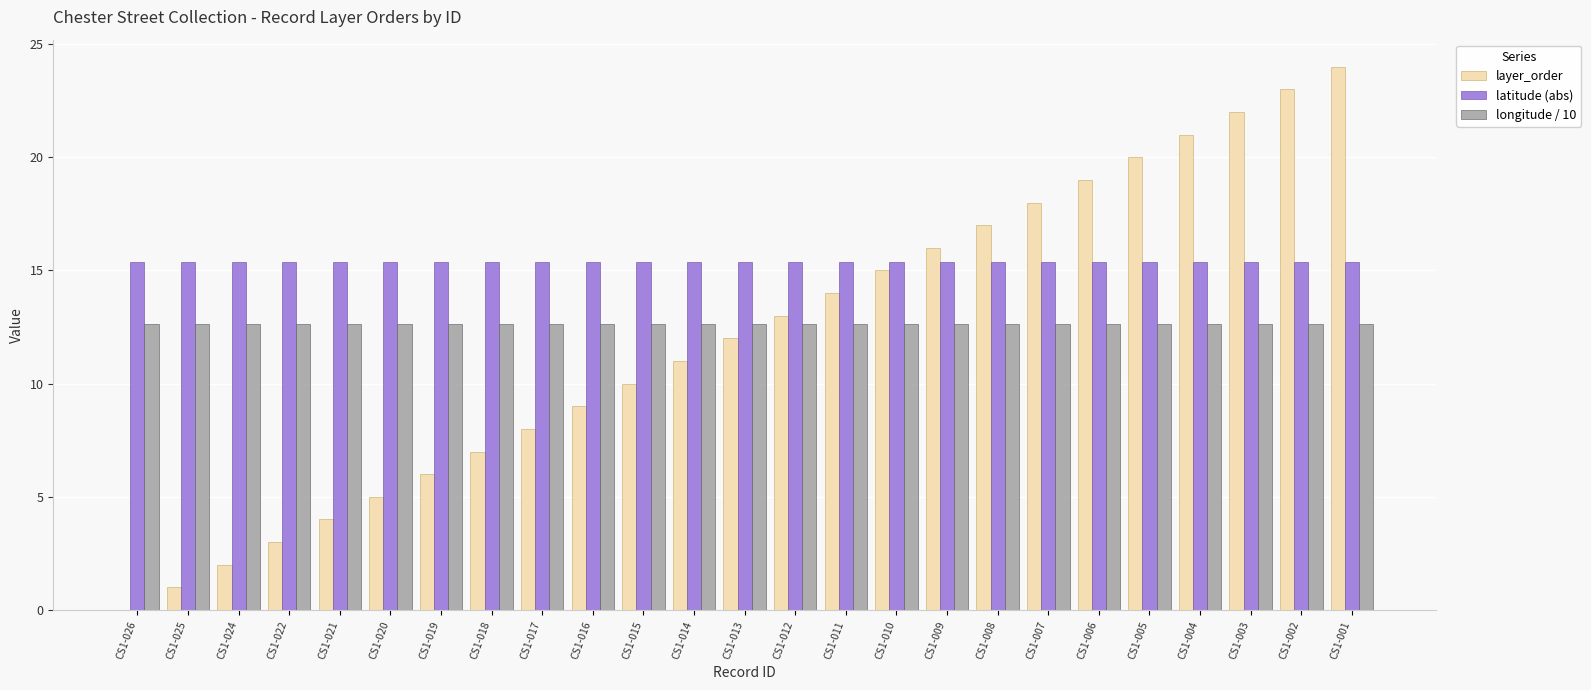

Reading right to left, list all the values displayed in this chart.

layer_order: 24.0	23.0	22.0	21.0	20.0	19.0	18.0	17.0	16.0	15.0	14.0	13.0	12.0	11.0	10.0	9.0	8.0	7.0	6.0	5.0	4.0	3.0	2.0	1.0	0.0
latitude (abs): 15.4	15.4	15.4	15.4	15.4	15.4	15.4	15.4	15.4	15.4	15.4	15.4	15.4	15.4	15.4	15.4	15.4	15.4	15.4	15.4	15.4	15.4	15.4	15.4	15.4
longitude / 10: 12.6	12.6	12.6	12.6	12.6	12.6	12.6	12.6	12.6	12.6	12.6	12.6	12.6	12.6	12.6	12.6	12.6	12.6	12.6	12.6	12.6	12.6	12.6	12.6	12.6